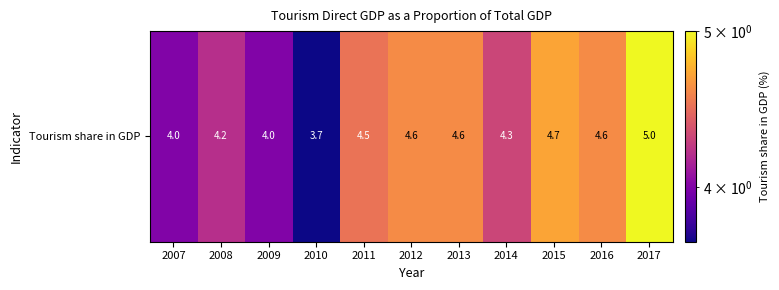

Reading left to right, what are all the values shown in this chart?

2007=4.0	2008=4.2	2009=4.0	2010=3.7	2011=4.5	2012=4.6	2013=4.6	2014=4.3	2015=4.7	2016=4.6	2017=5.0